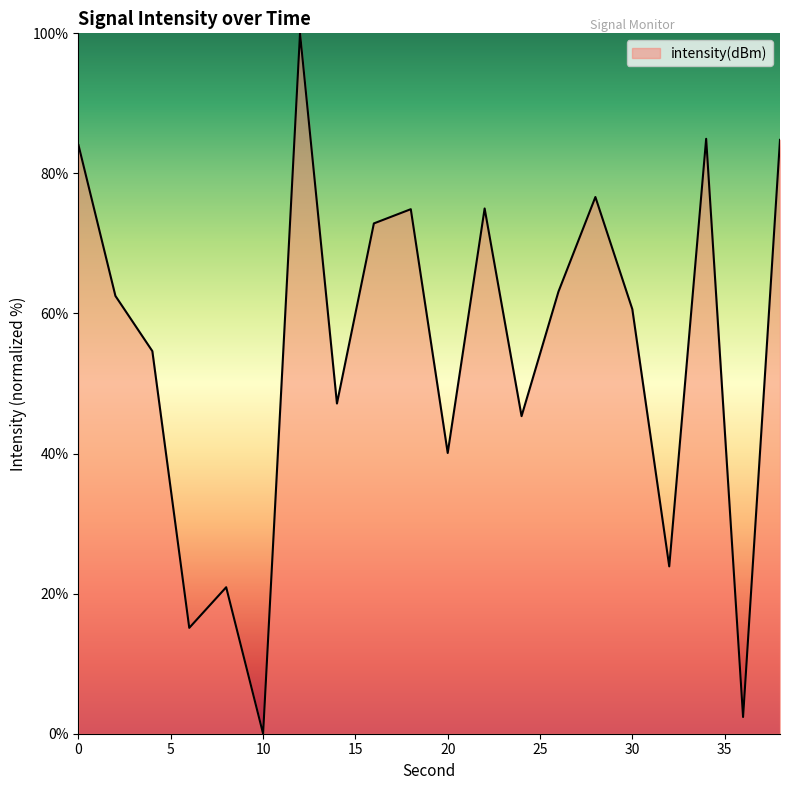

What is the greatest value displayed?

100.0